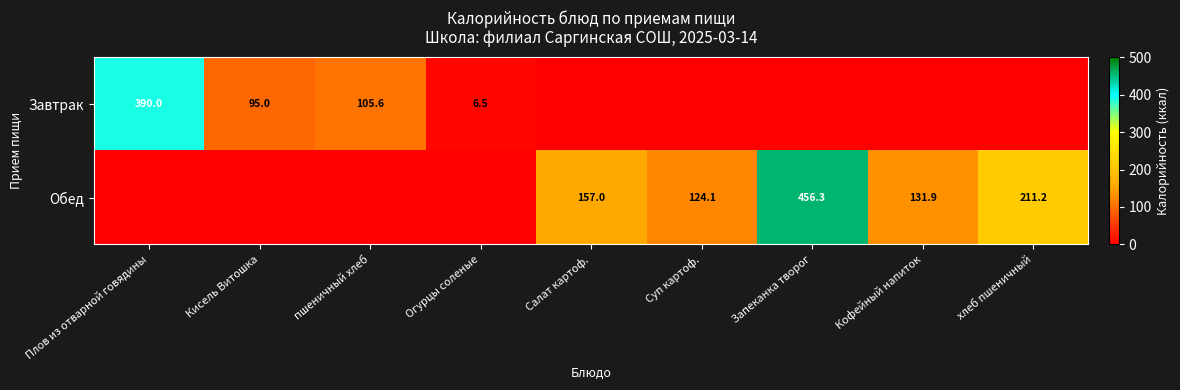

Is the value of Обед at Запеканка творог greater than the value of Завтрак at Кисель Витошка?

Yes